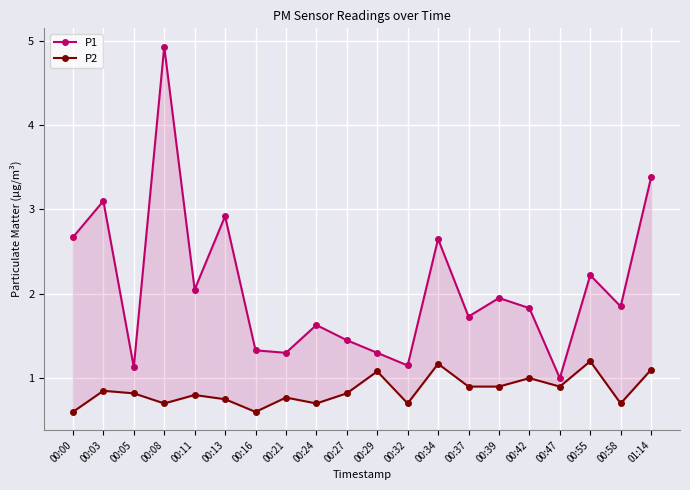

How many interior local valleys does the P2 series have?

6